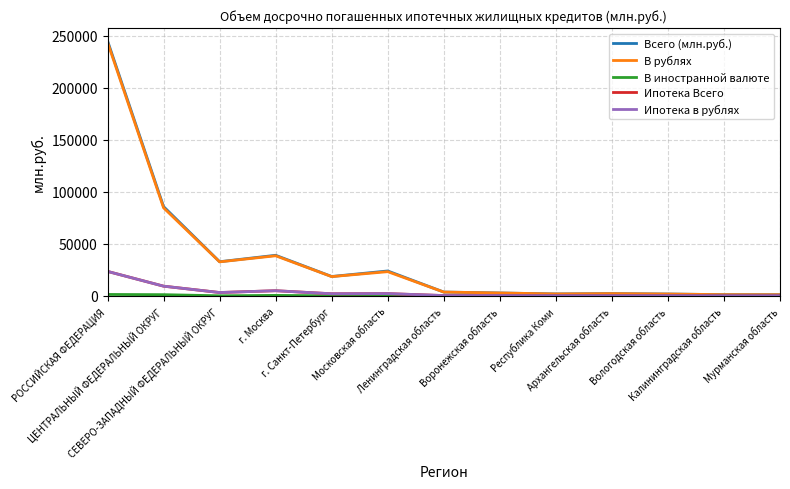

Which series has the widest spread of values?

Всего (млн.руб.)